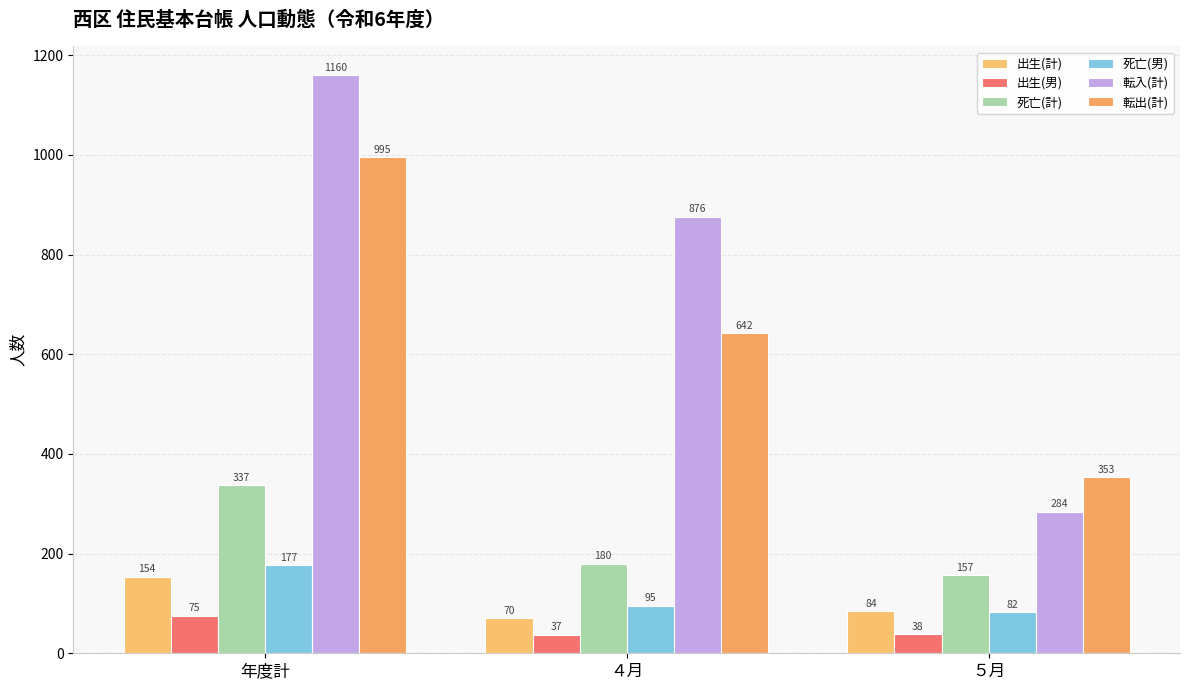

The 死亡(計) series shows 157 at ５月. True or false?

True